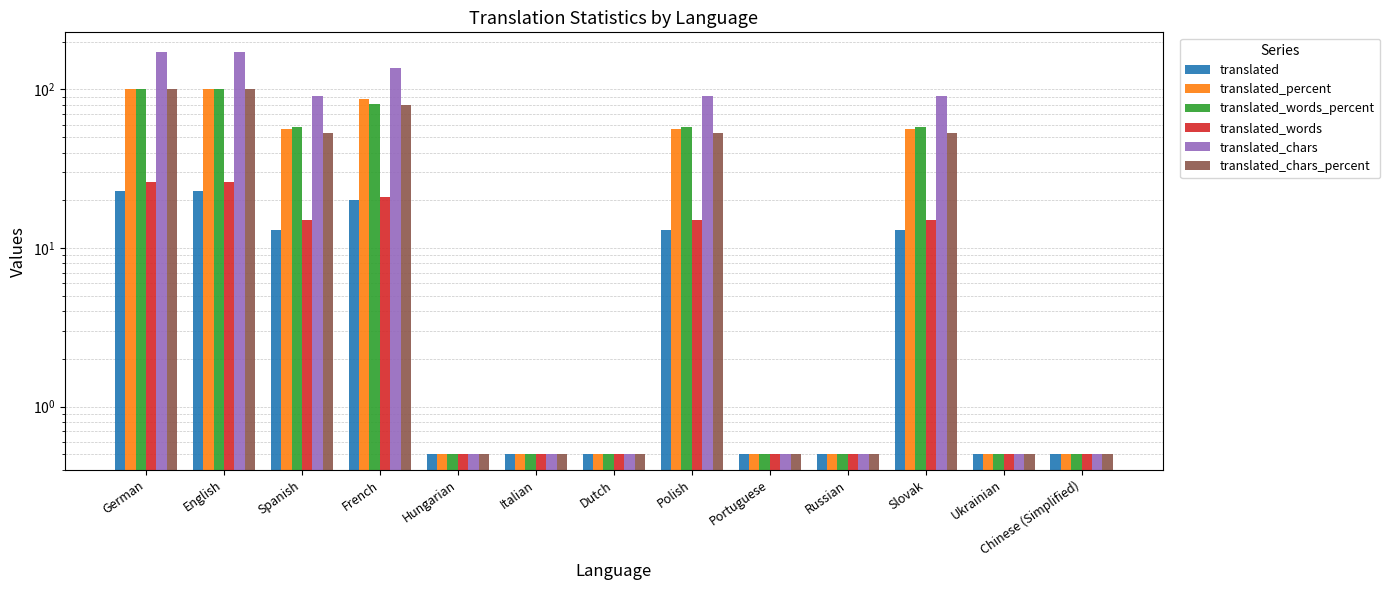

Reading left to right, list all the values displayed in this chart.

translated: 23.0	23.0	13.0	20.0	0.5	0.5	0.5	13.0	0.5	0.5	13.0	0.5	0.5
translated_percent: 100.0	100.0	56.5	86.9	0.5	0.5	0.5	56.5	0.5	0.5	56.5	0.5	0.5
translated_words_percent: 100.0	100.0	57.6	80.7	0.5	0.5	0.5	57.6	0.5	0.5	57.6	0.5	0.5
translated_words: 26.0	26.0	15.0	21.0	0.5	0.5	0.5	15.0	0.5	0.5	15.0	0.5	0.5
translated_chars: 171.0	171.0	91.0	136.0	0.5	0.5	0.5	91.0	0.5	0.5	91.0	0.5	0.5
translated_chars_percent: 100.0	100.0	53.2	79.5	0.5	0.5	0.5	53.2	0.5	0.5	53.2	0.5	0.5